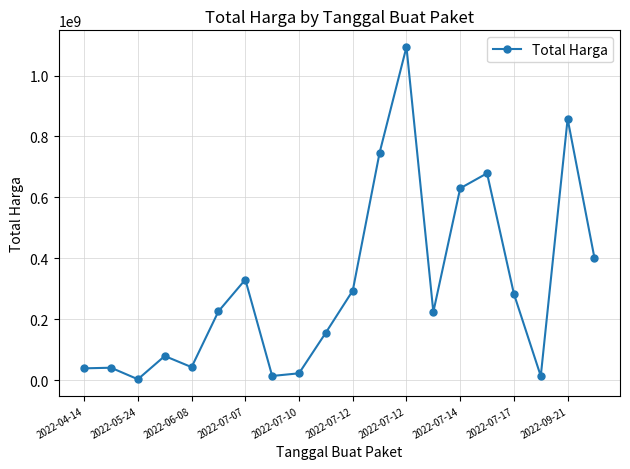

What is the sum of all values?

6171935036